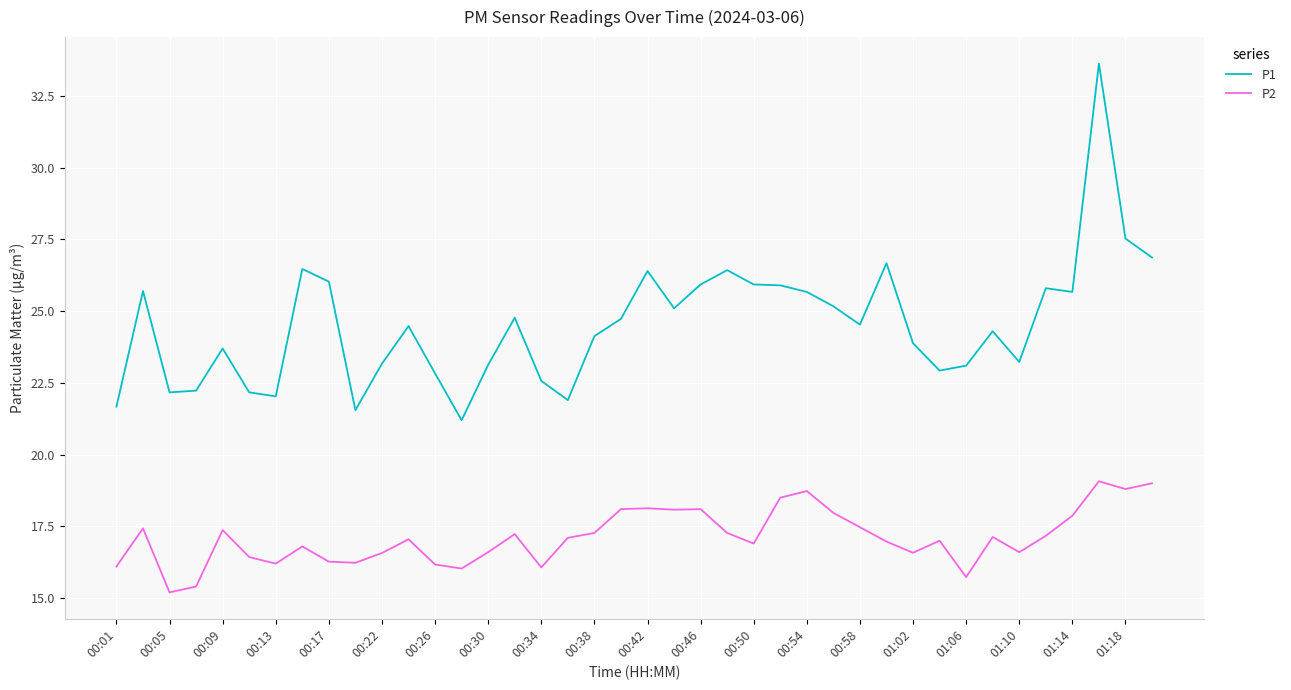

Which series has the largest range (max minus min)?

P1